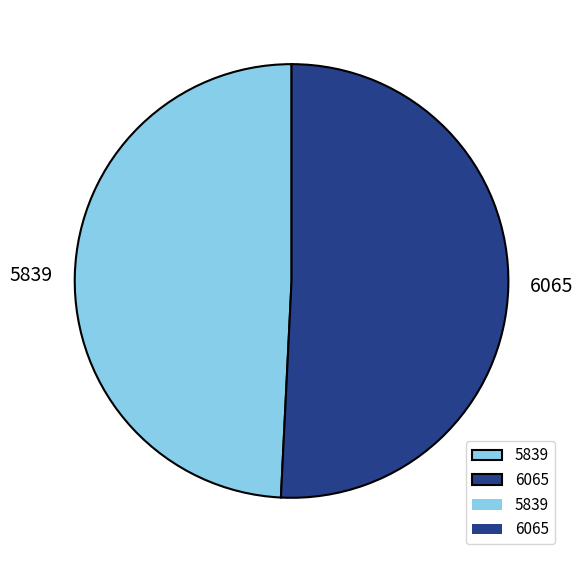

Count the number of slices in the pie.

2